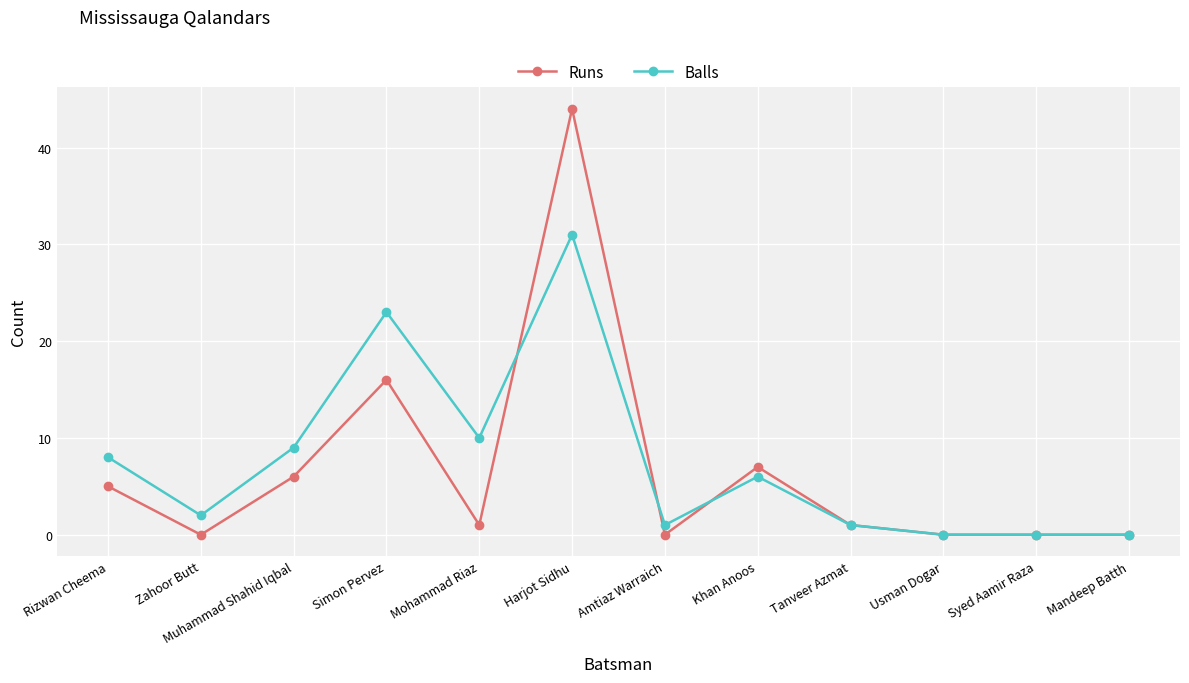

What is the label of the 11th point from the left?

Syed Aamir Raza